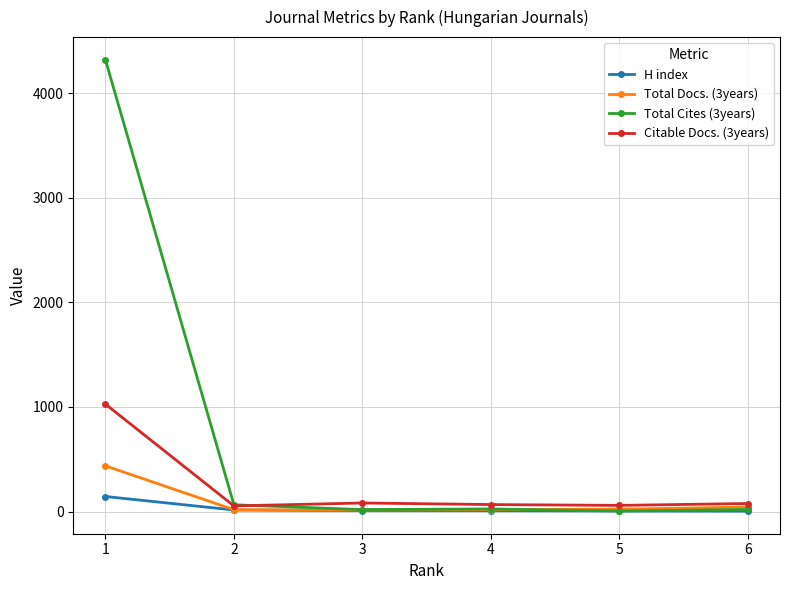

At which category is the sum across all series the highest?

1